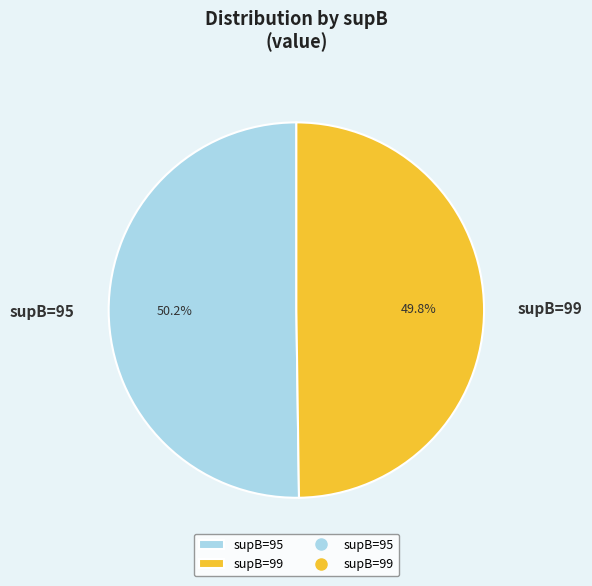

Is there a majority slice in this chart?

Yes